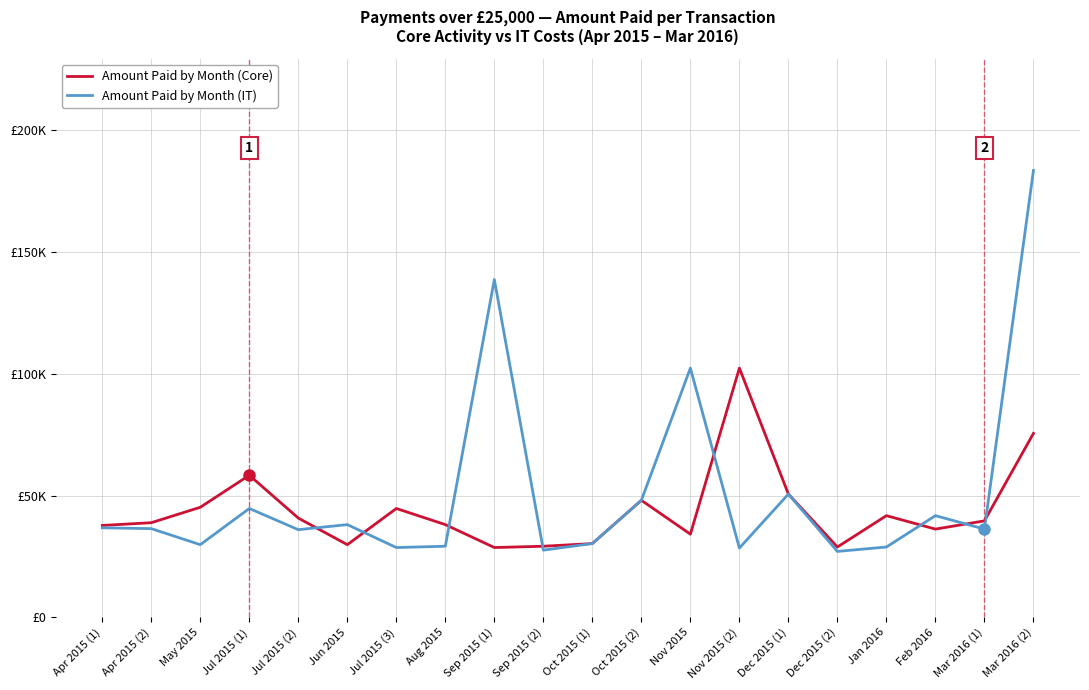

Is the value of Amount Paid by Month (IT) at Dec 2015 (2) greater than the value of Amount Paid by Month (Core) at Sep 2015 (2)?

No